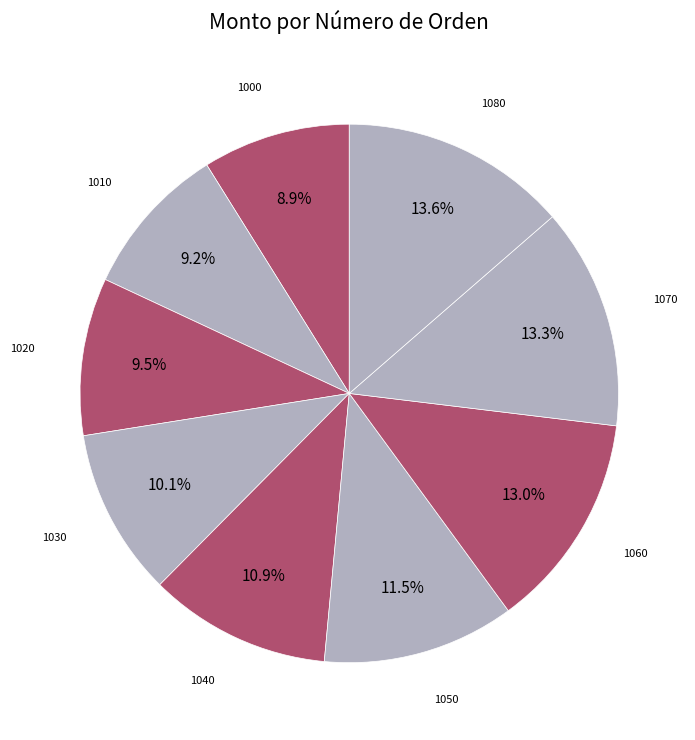

Between 1020 and 1030, which is larger?

1030